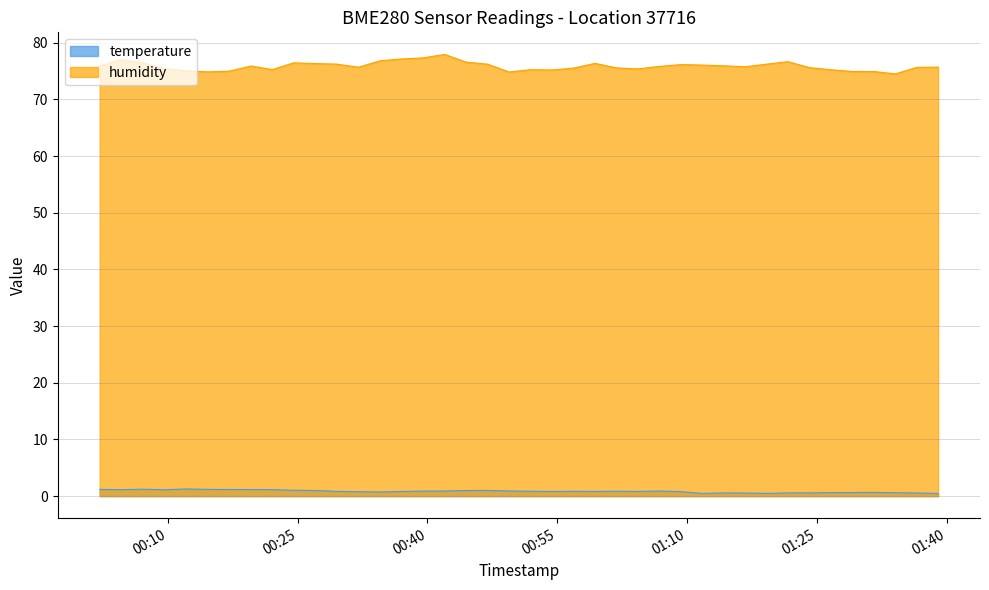

Which series has the largest total across all categories?

humidity